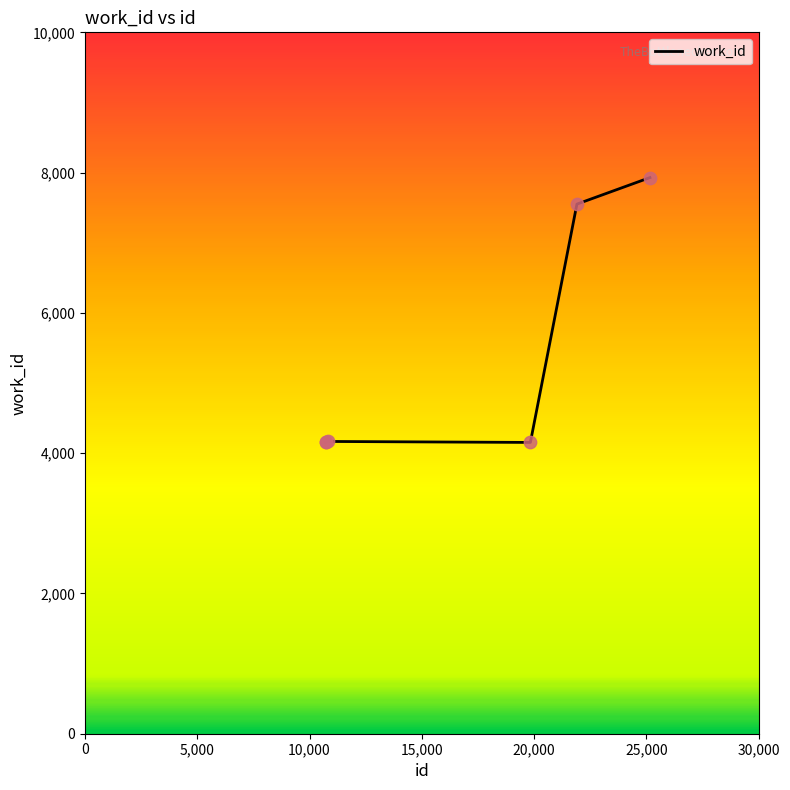

What is the smallest value displayed?

4153